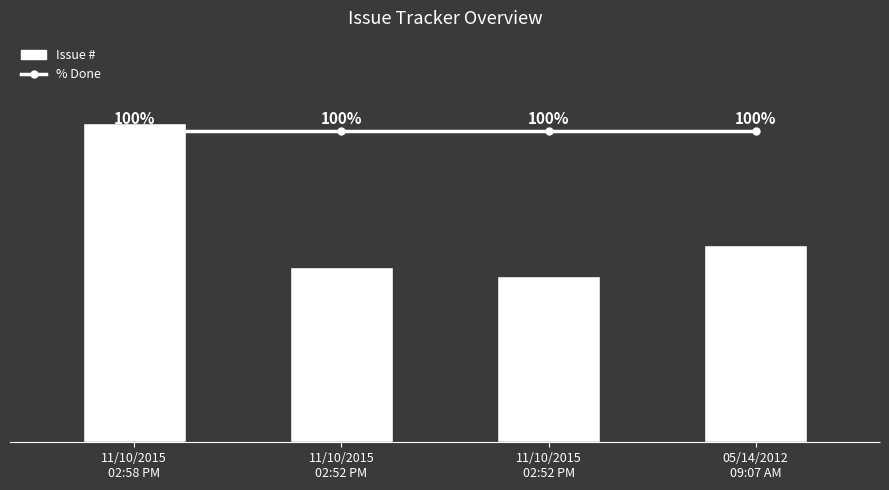

What is the maximum value for Issue #?

71